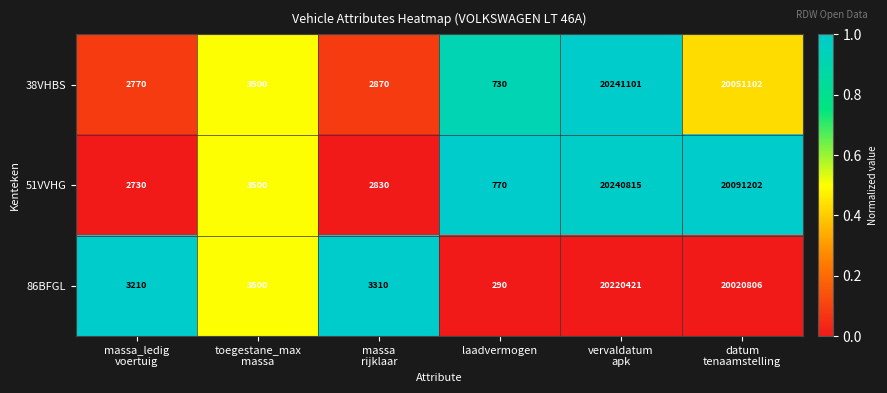

What is the greatest value displayed?

20241101